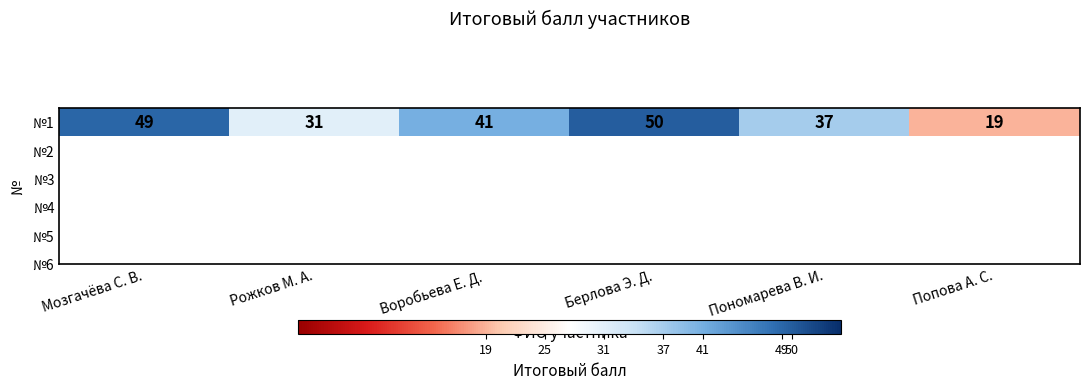

List the labels in order of value, largest first.

Берлова Э. Д., Мозгачёва С. В., Воробьева Е. Д., Пономарева В. И., Рожков М. А., Попова А. С.